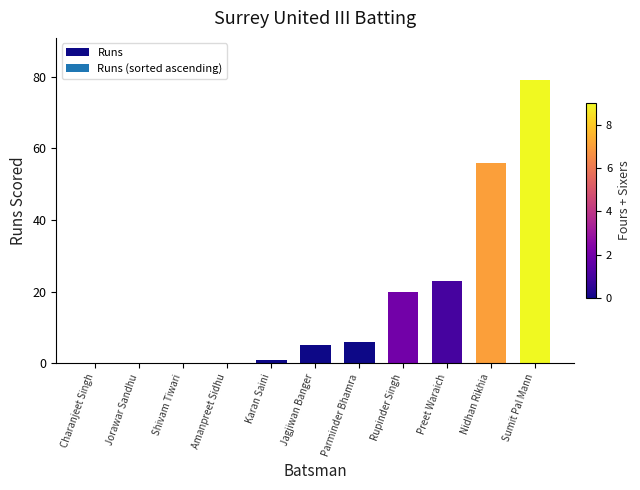

What is the sum of all values?

190